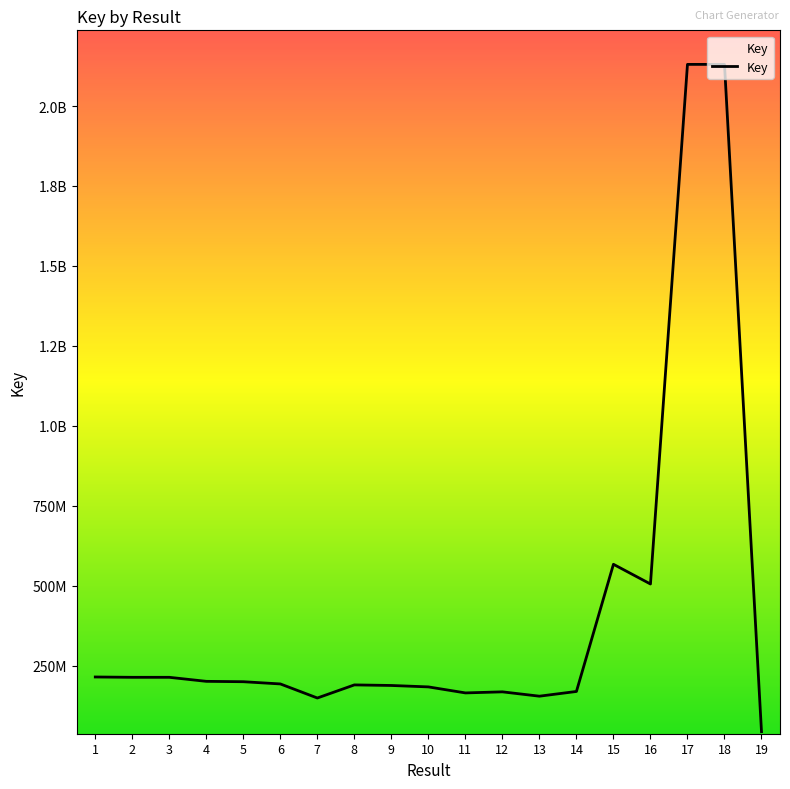

What is the sum of the values at 14 and 5?

368202920